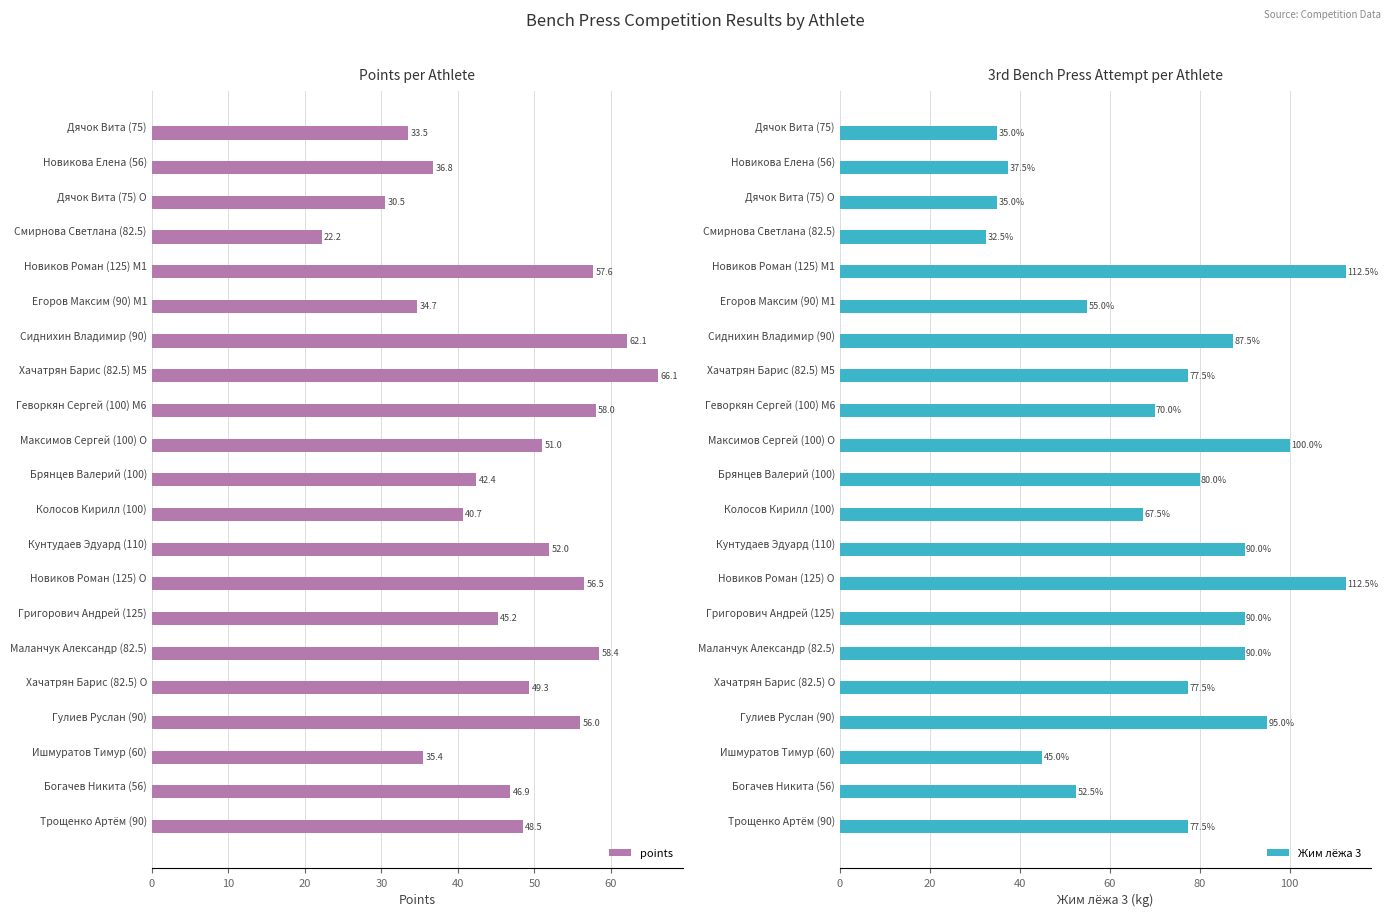

Rank the series by their average value, from lowest to highest.

points, Жим лёжа 3